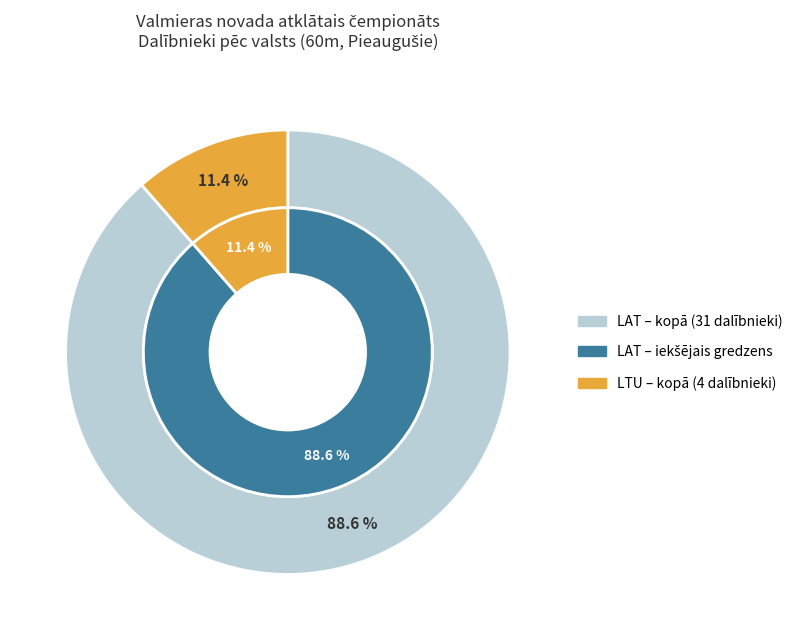

To the nearest percent, what is the difference between the LTU and LAT slice percentages?

77%